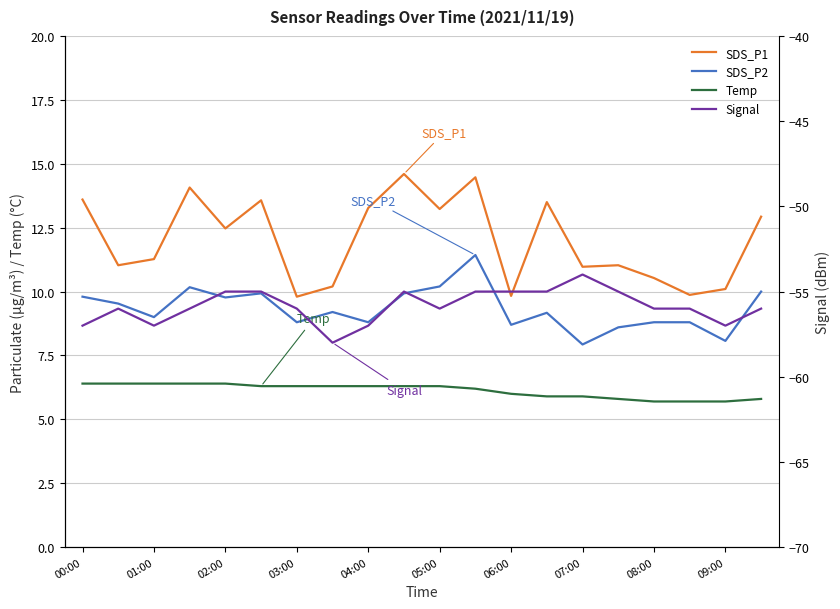

What is the sum of all SDS_P2 values?

186.6